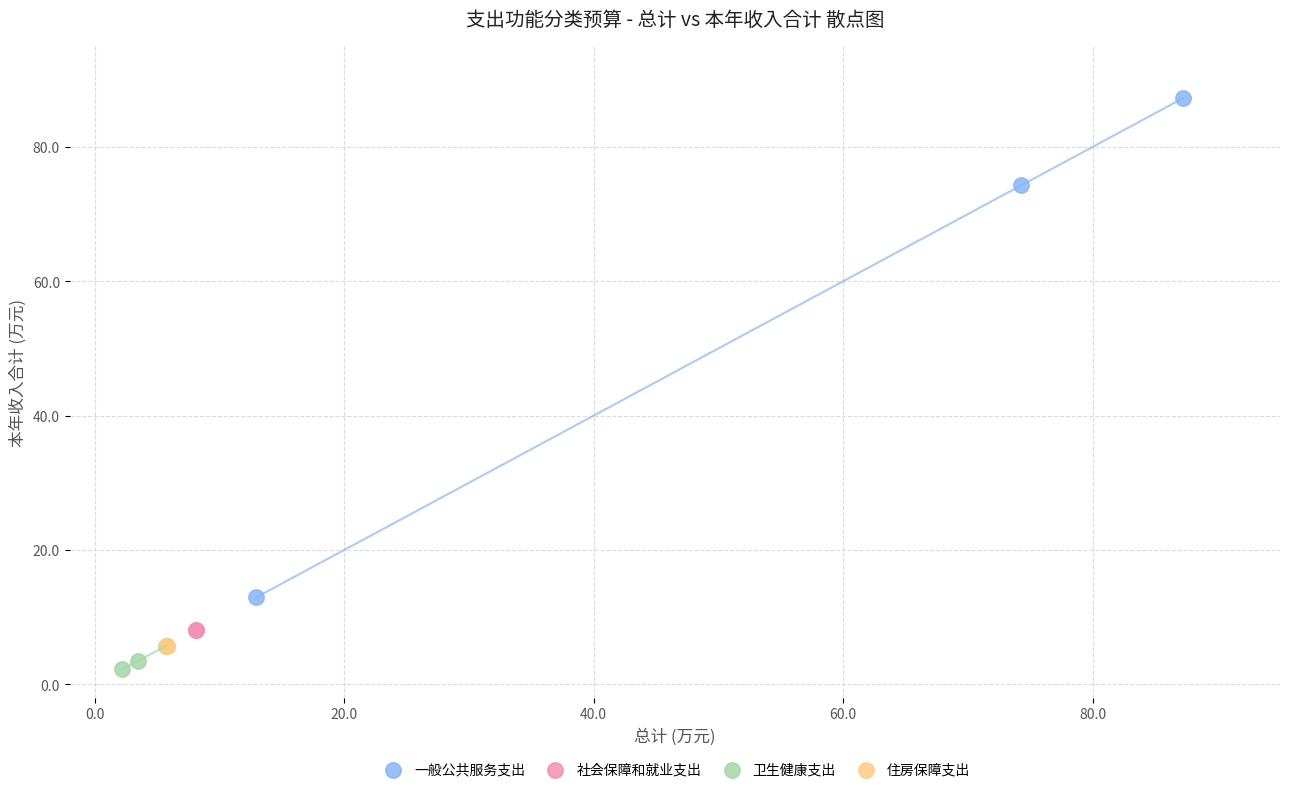

Which series contains the lowest Y value?

卫生健康支出